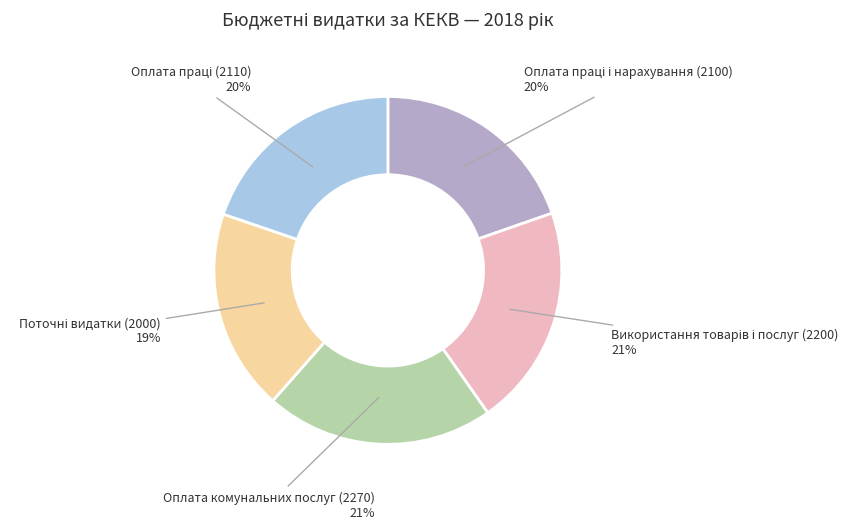

Is there a majority slice in this chart?

No